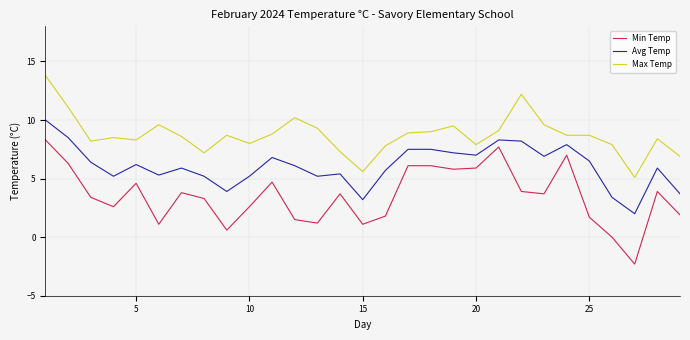

Which series has the widest spread of values?

Min Temp